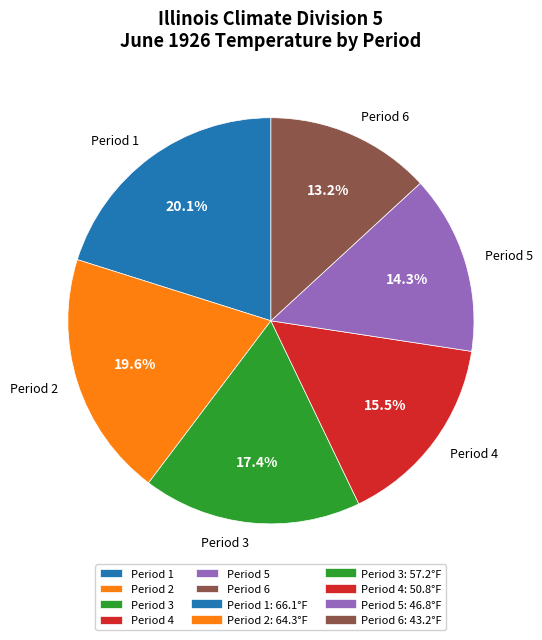

How many slices are in this pie chart?

6